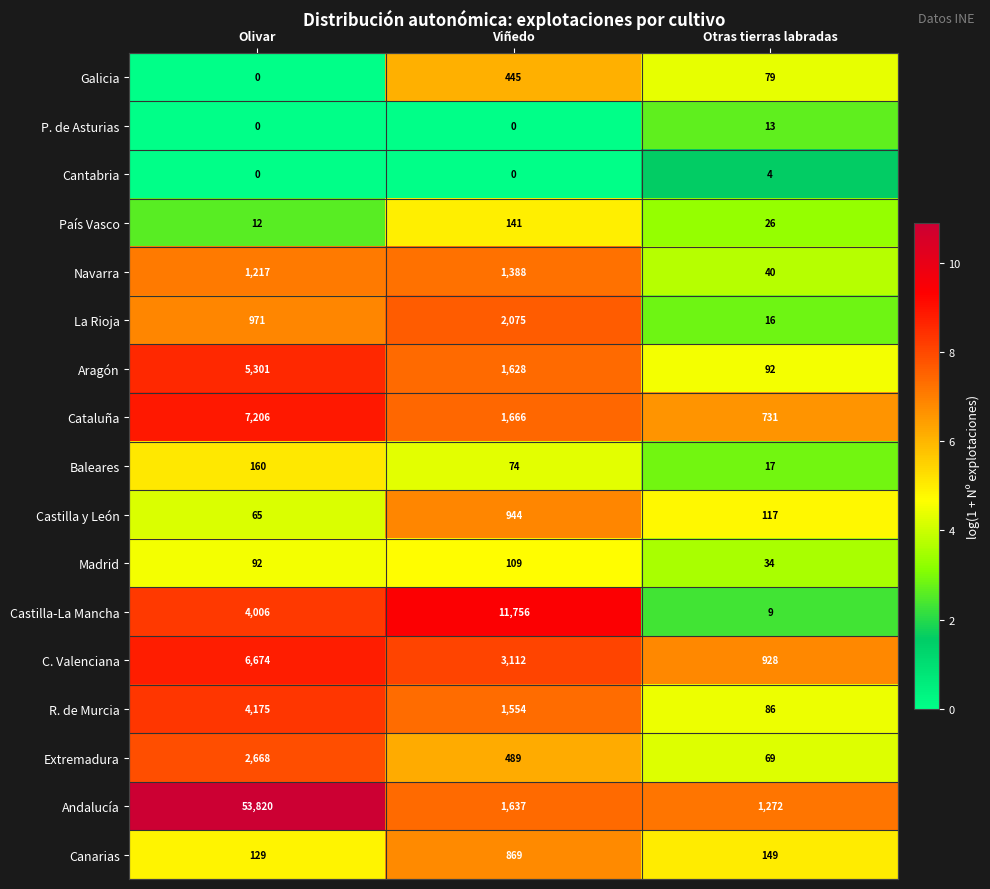

How many Cantabria values are between 0 and 4?

3